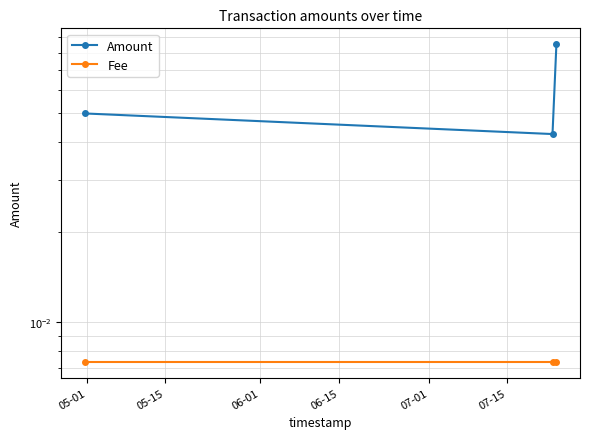

The value of Amount at 05-15 is 0.0. True or false?

True